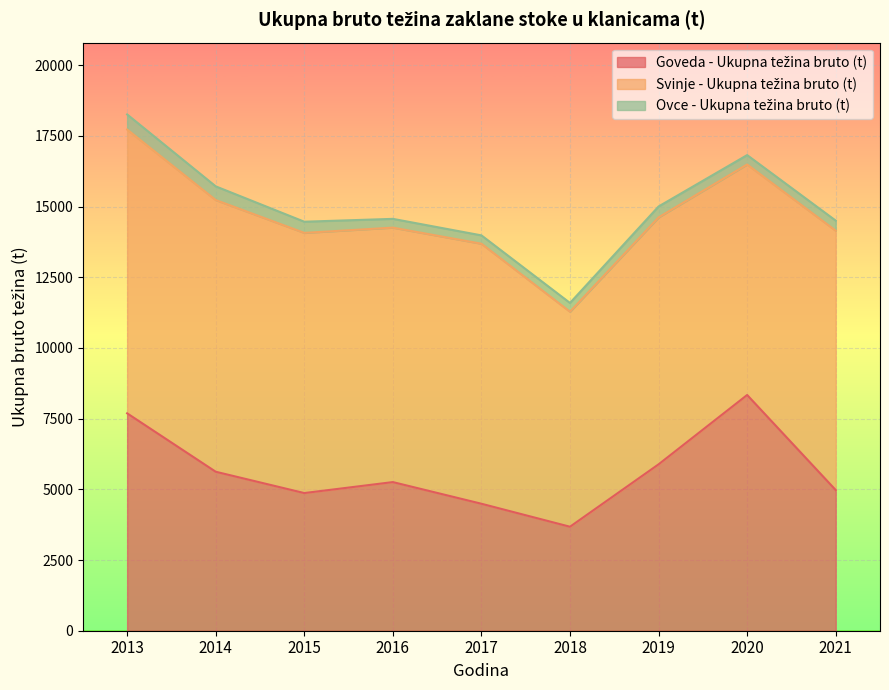

What is the sum of the Goveda - Ukupna težina bruto (t) values at 2019 and 2015?

10754.0